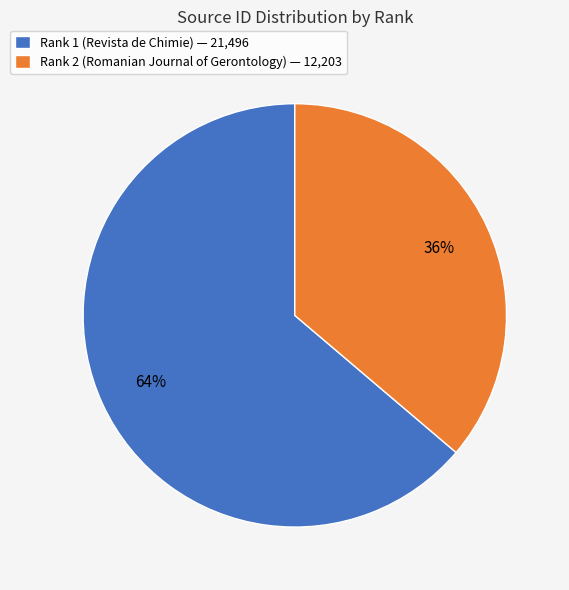

Which slice represents more than half of the pie?

Rank 1 (Revista de Chimie)